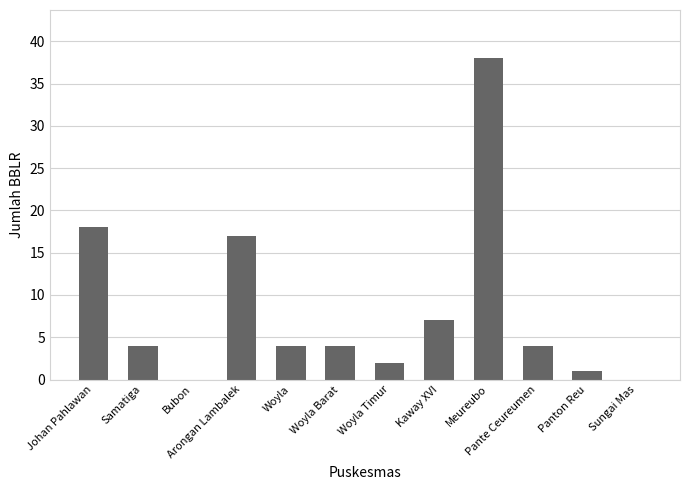

What is the change in value from Arongan Lambalek to Panton Reu?

-16